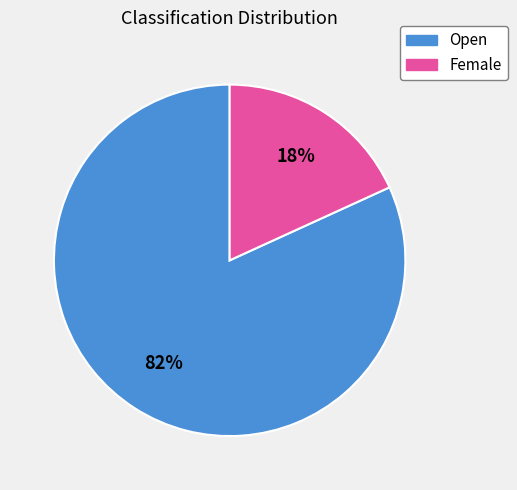

Is Female the majority of the pie?

No